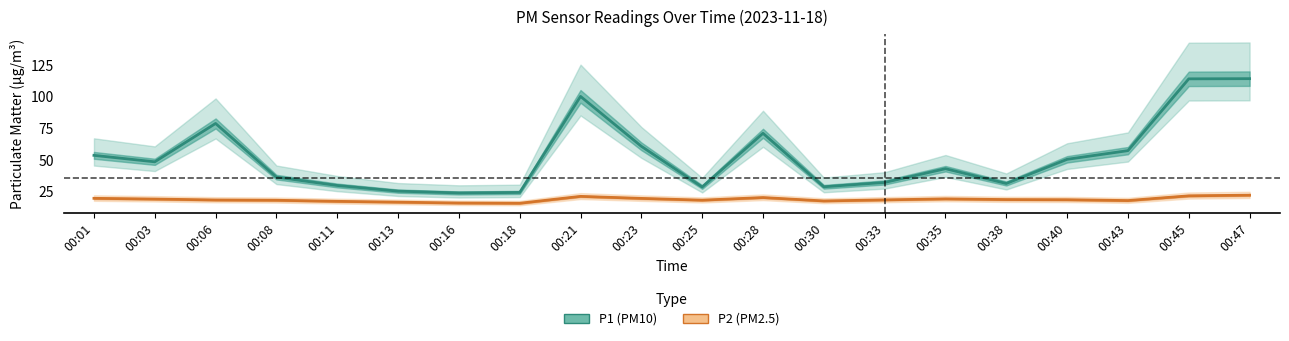

At which category is the sum across all series the highest?

00:47